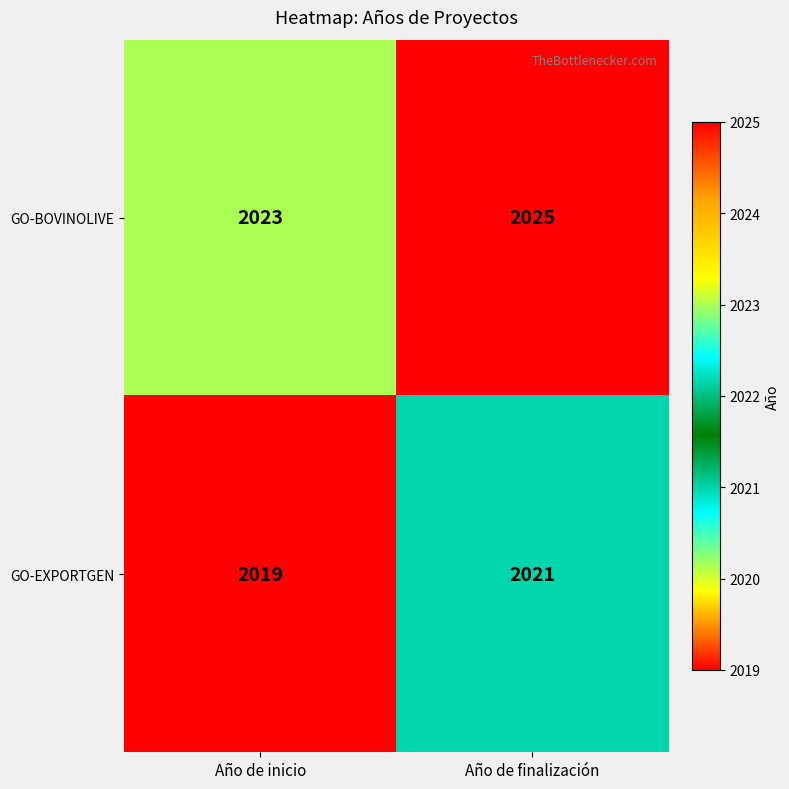

What is the spread (max minus min) of values at Año de inicio?

4